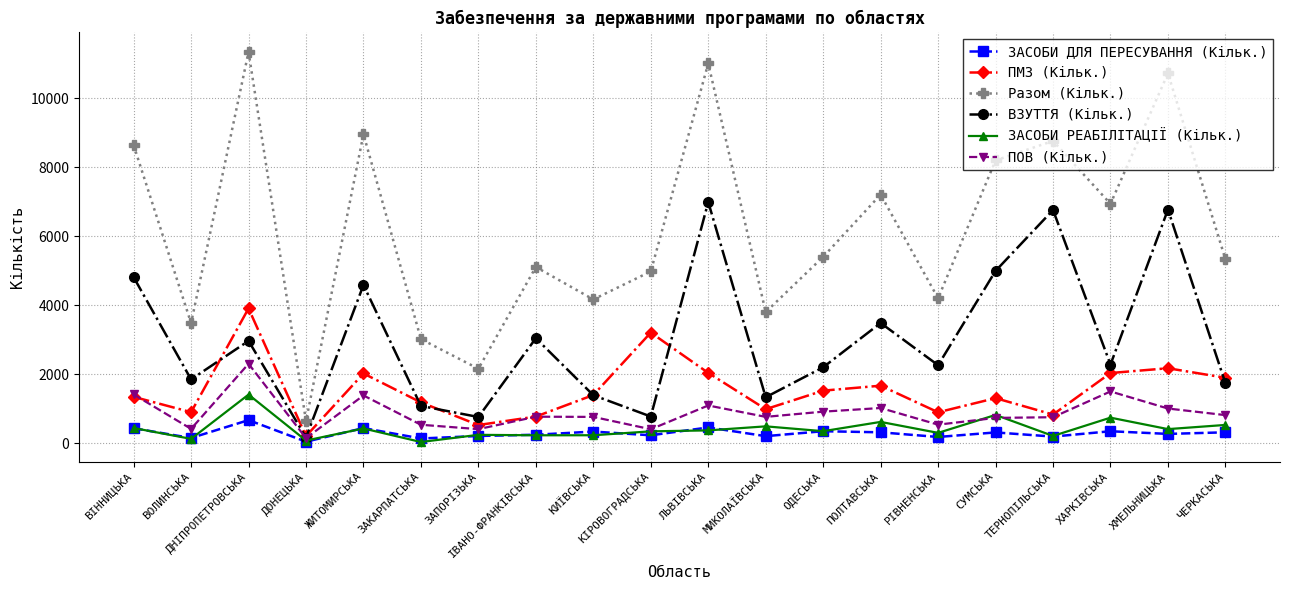

Where is the first local minimum for ЗАСОБИ ДЛЯ ПЕРЕСУВАННЯ (Кільк.)?

ВОЛИНСЬКА